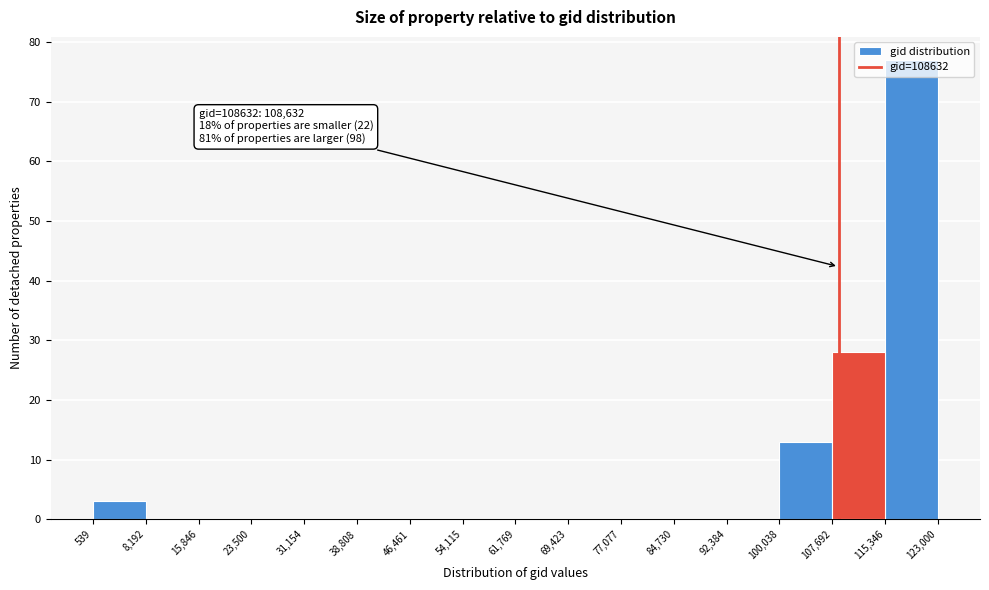

Which range on the x-axis has the tallest bar?

115,346 to 123,000